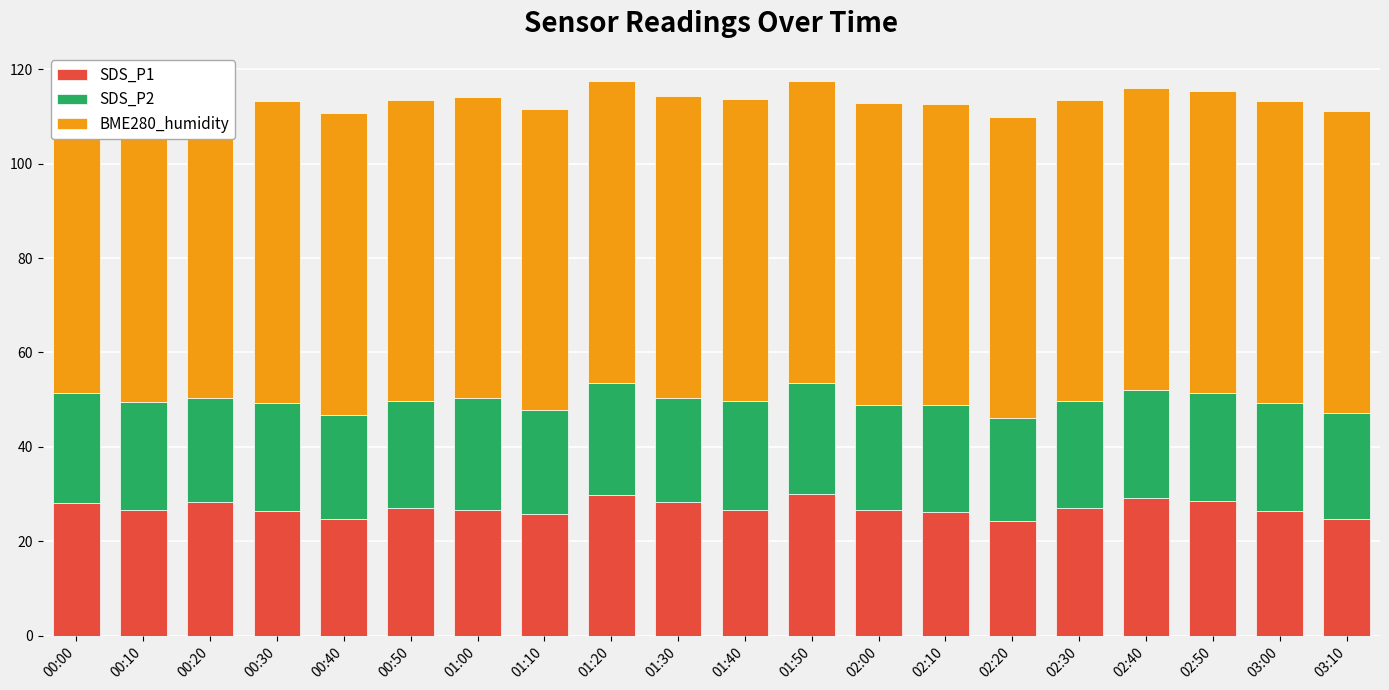

At which label does BME280_humidity reach its peak?

00:00